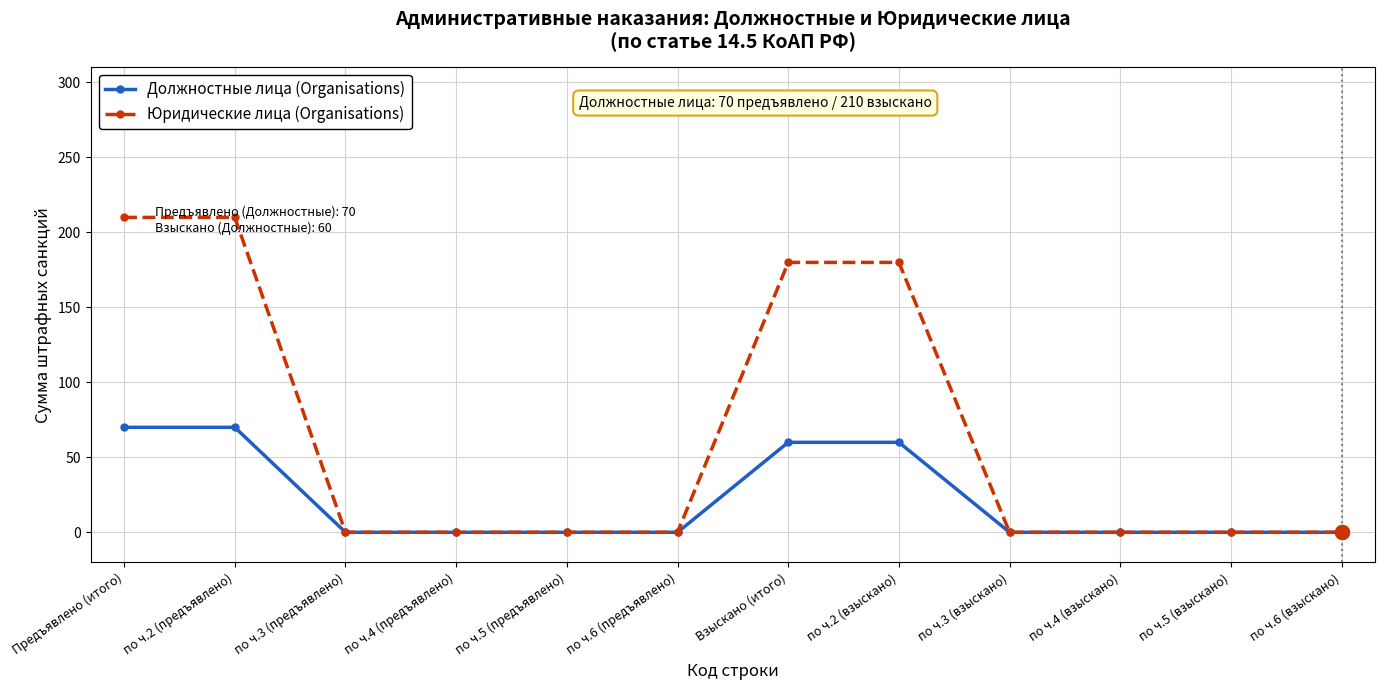

The Юридические лица (Organisations) series shows 180 at Взыскано (итого). True or false?

True